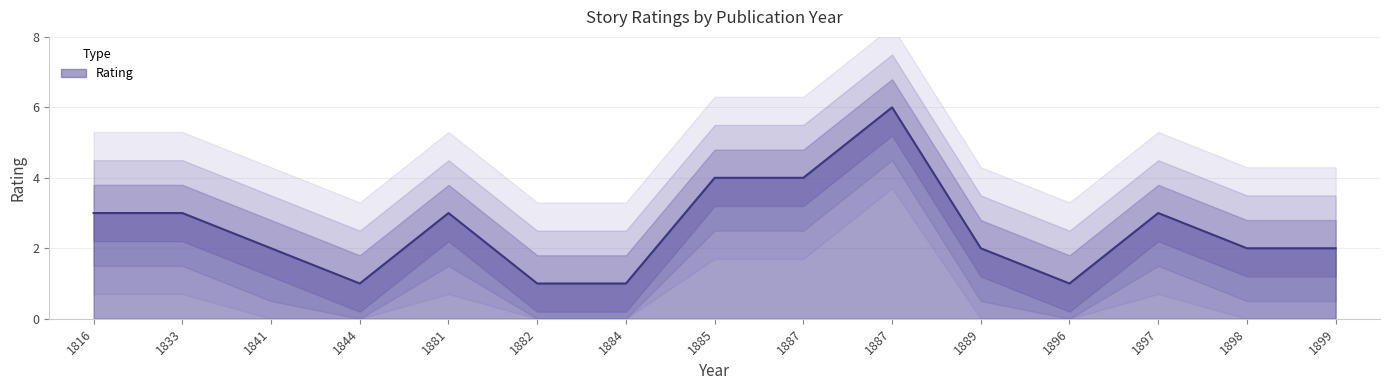

Approximately how many times larger is the value at 1889 compared to 1899?

1.0